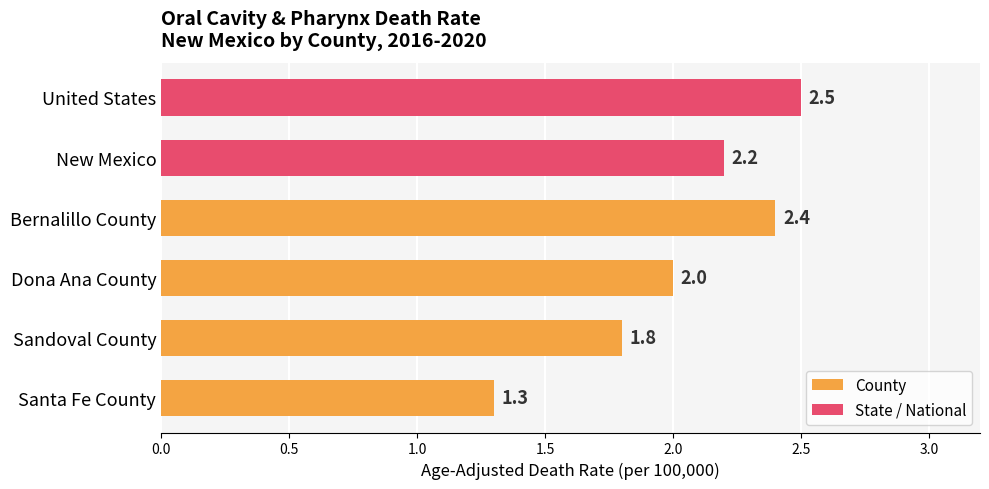

What value does the data have at Dona Ana County?

2.0